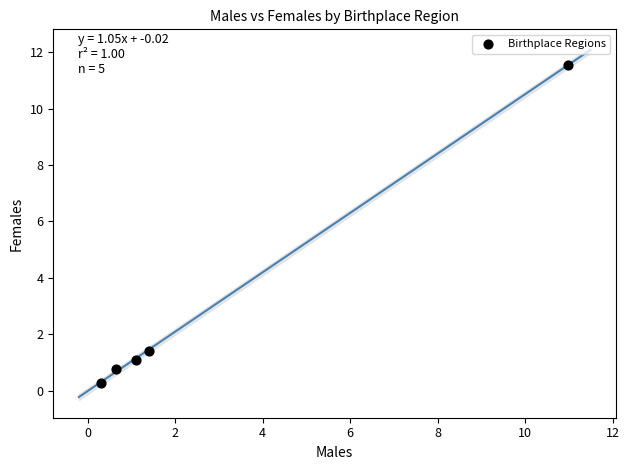

What Y value in the scatter plot is closest to 5?

1.4